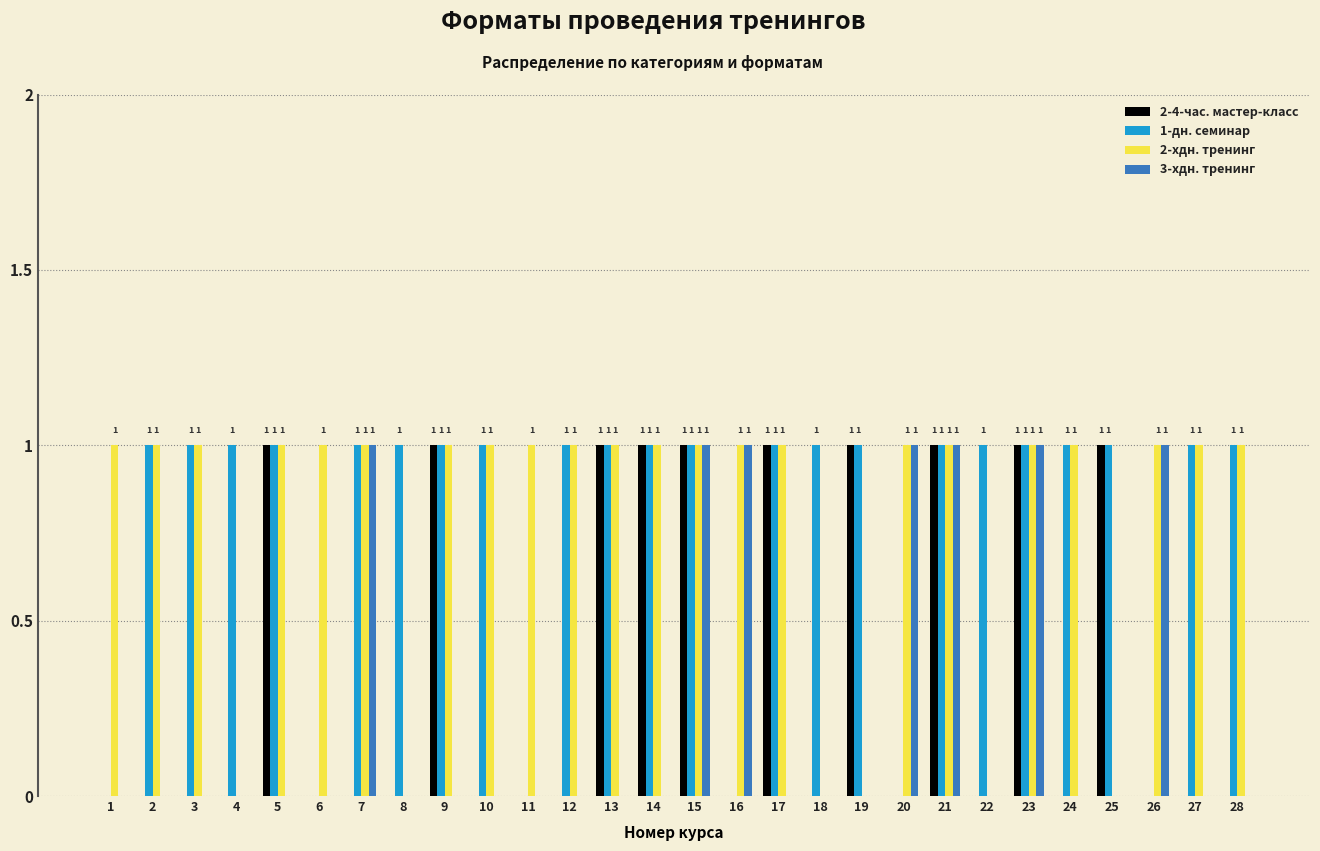

Reading left to right, what are all the values shown in this chart?

2-4-час. мастер-класс: 1=0	2=0	3=0	4=0	5=1	6=0	7=0	8=0	9=1	10=0	11=0	12=0	13=1	14=1	15=1	16=0	17=1	18=0	19=1	20=0	21=1	22=0	23=1	24=0	25=1	26=0	27=0	28=0
1-дн. семинар: 1=0	2=1	3=1	4=1	5=1	6=0	7=1	8=1	9=1	10=1	11=0	12=1	13=1	14=1	15=1	16=0	17=1	18=1	19=1	20=0	21=1	22=1	23=1	24=1	25=1	26=0	27=1	28=1
2-хдн. тренинг: 1=1	2=1	3=1	4=0	5=1	6=1	7=1	8=0	9=1	10=1	11=1	12=1	13=1	14=1	15=1	16=1	17=1	18=0	19=0	20=1	21=1	22=0	23=1	24=1	25=0	26=1	27=1	28=1
3-хдн. тренинг: 1=0	2=0	3=0	4=0	5=0	6=0	7=1	8=0	9=0	10=0	11=0	12=0	13=0	14=0	15=1	16=1	17=0	18=0	19=0	20=1	21=1	22=0	23=1	24=0	25=0	26=1	27=0	28=0